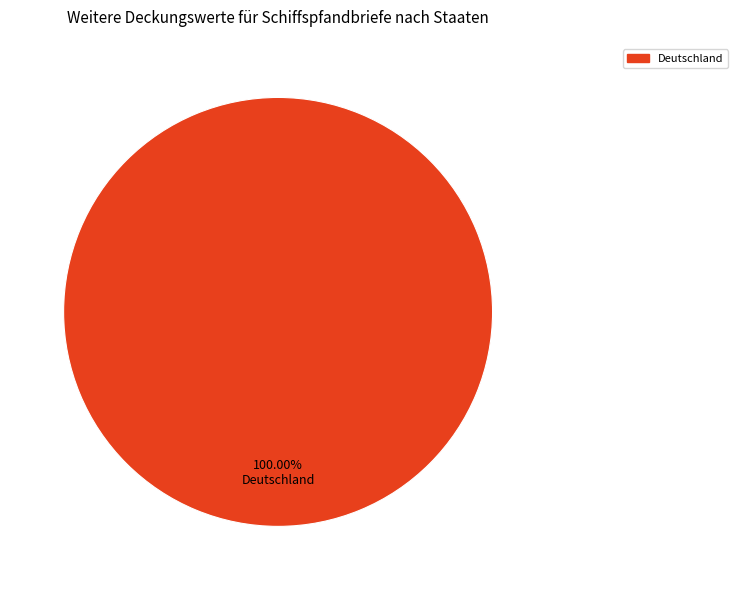

Does any single category account for the majority?

Yes